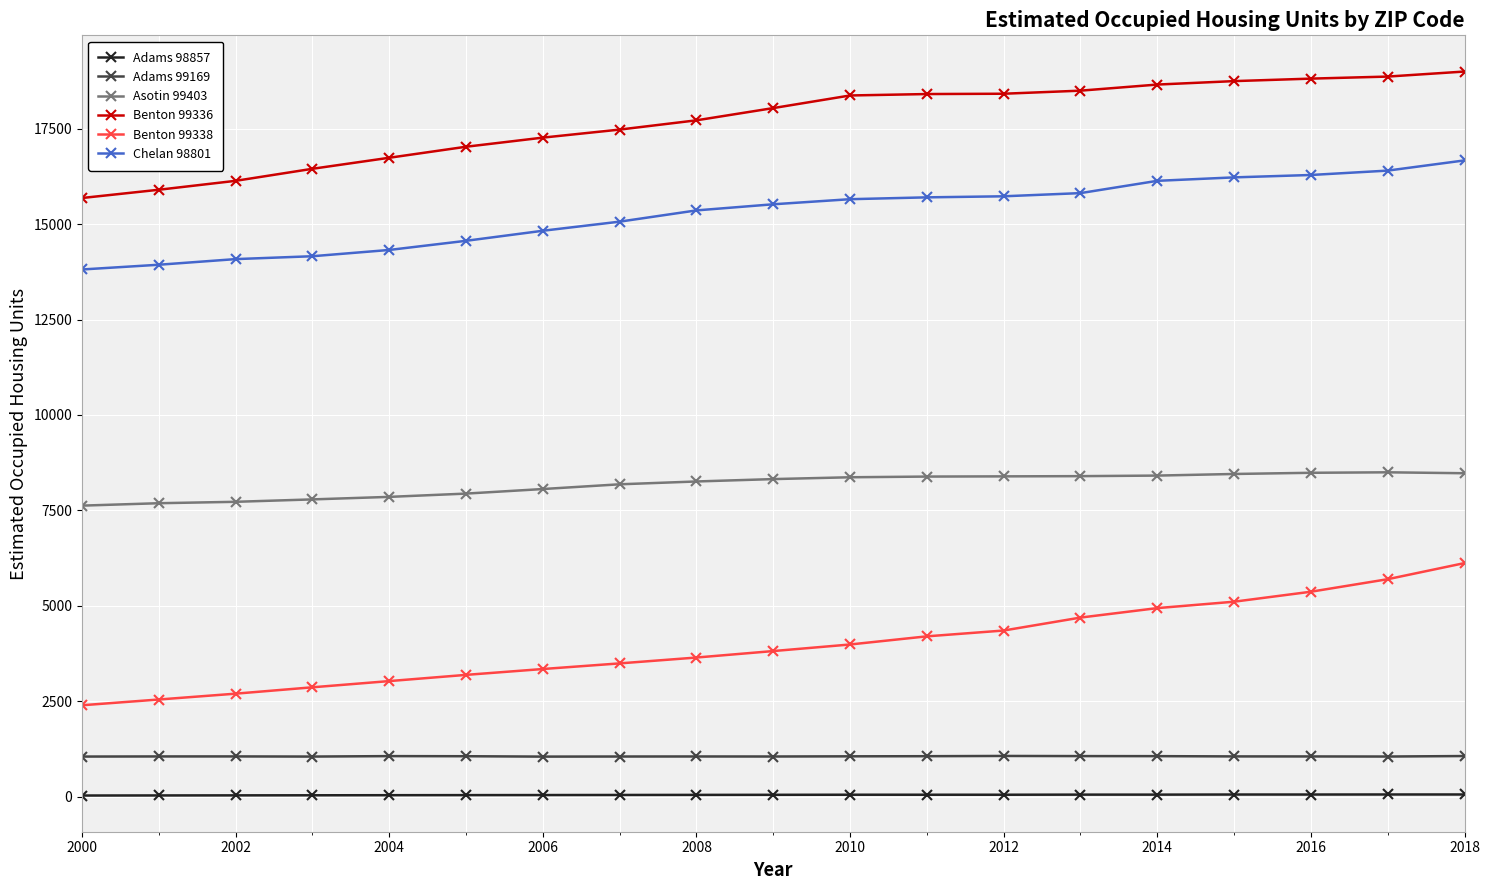

What is the value of the Chelan 98801 point at the 5th from the left?

14323.9